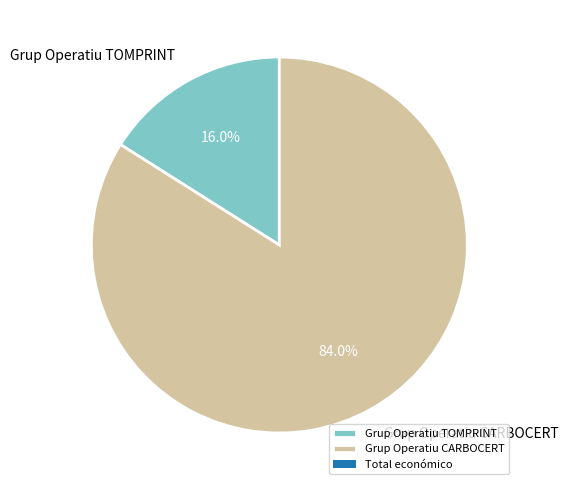

Do Grup Operatiu CARBOCERT and Grup Operatiu TOMPRINT together represent more than half of the pie?

Yes